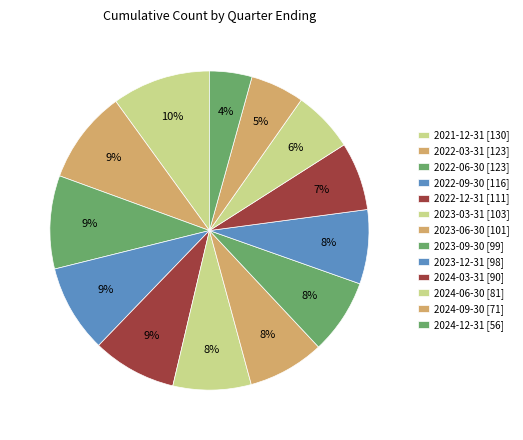

How many segments does this pie chart have?

13